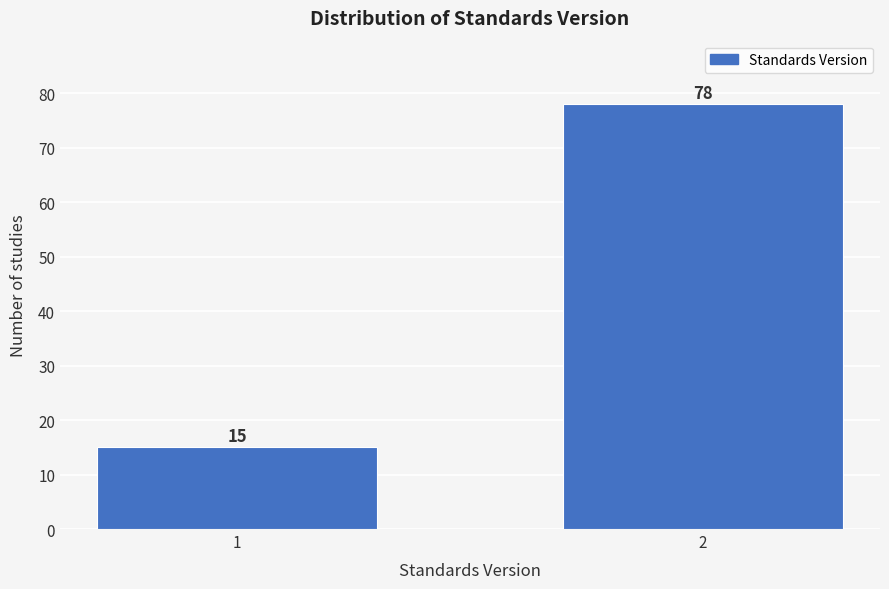

Reading left to right, list all the values displayed in this chart.

1=15	2=78